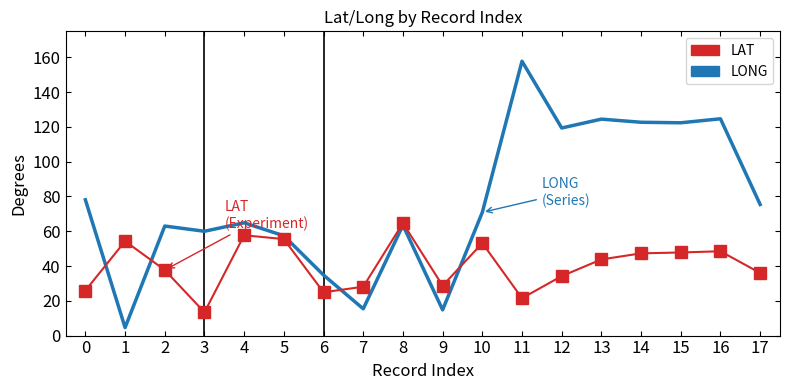

At which category does LAT reach its first local valley?

3